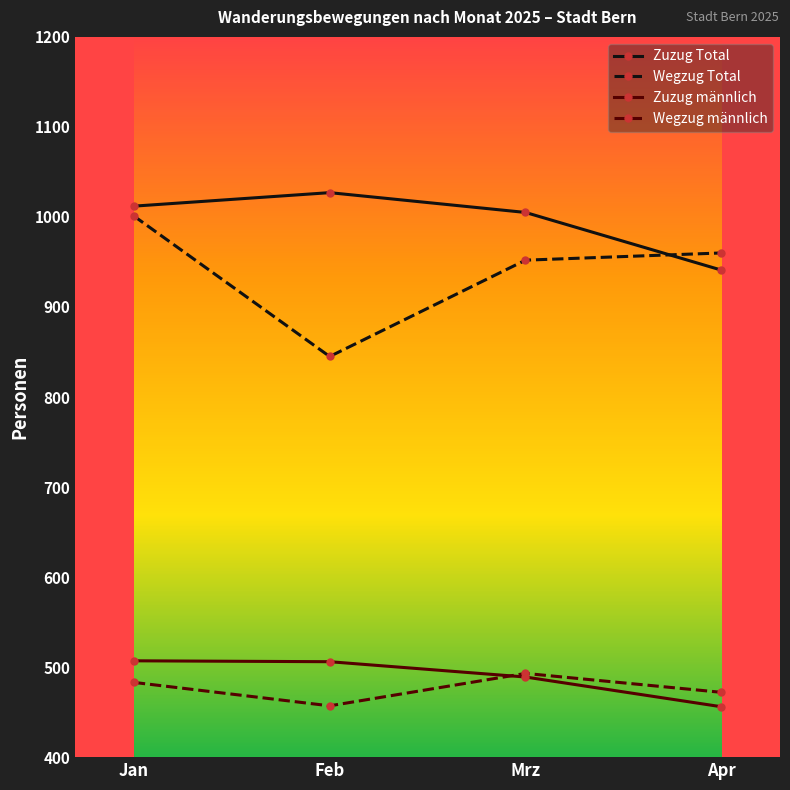

The value of Zuzug männlich at Jan is 507. True or false?

True